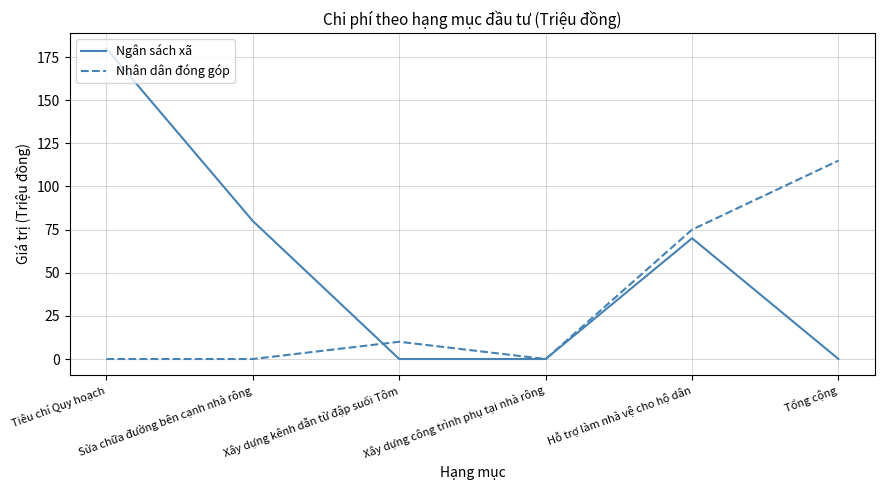

Between Tiêu chí Quy hoạch and Xây dựng kênh dẫn từ đập suối Tôm, which series saw the biggest shift?

Ngân sách xã